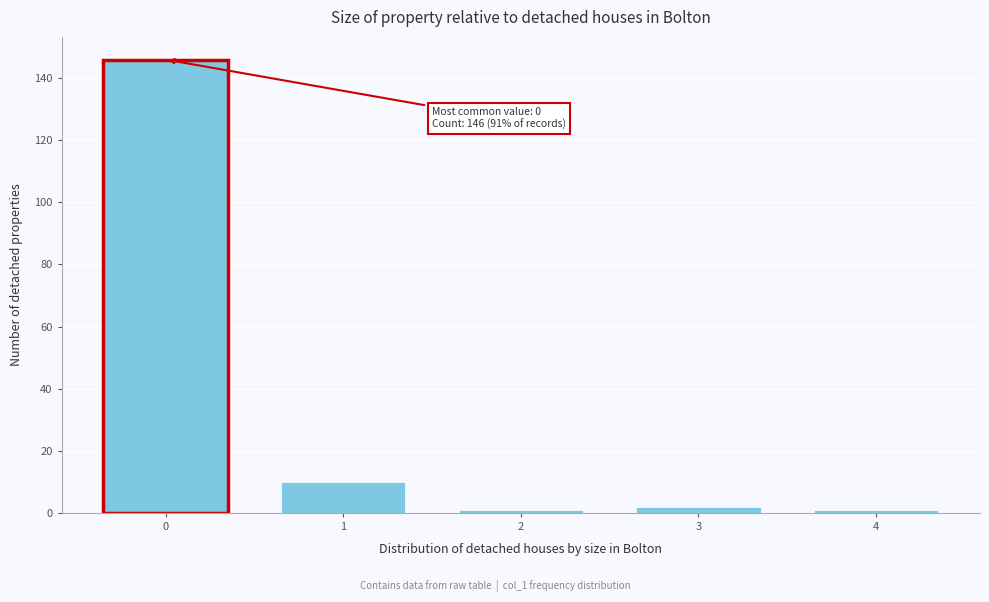

Reading left to right, extract all data points from this chart.

0=146	1=10	2=1	3=2	4=1